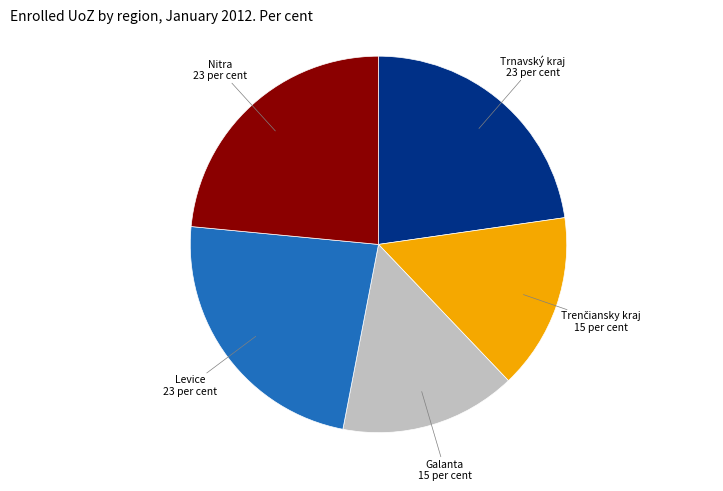

The Nitra slice represents 37% of the pie. True or false?

False